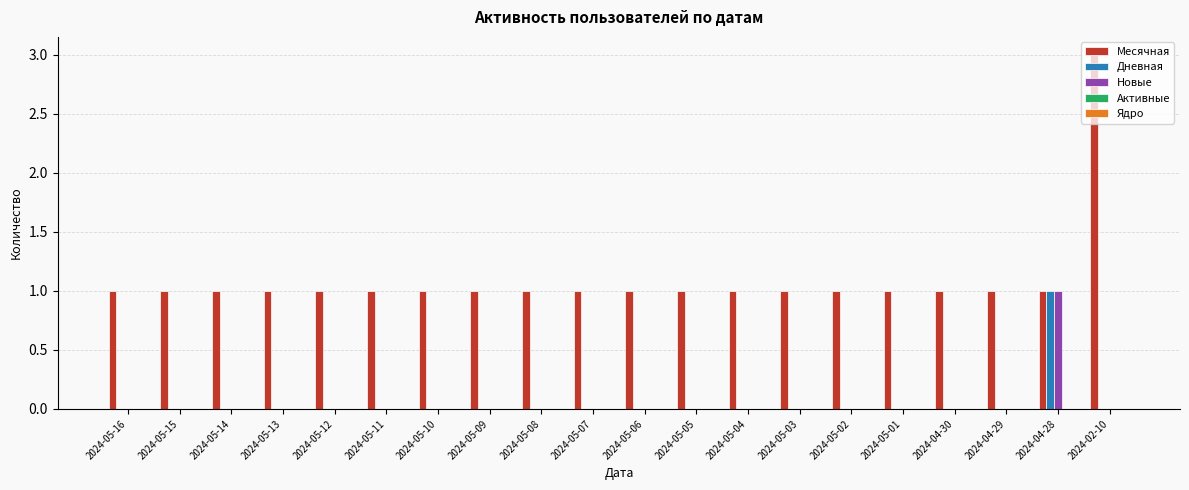

Which series has the largest total across all categories?

Месячная